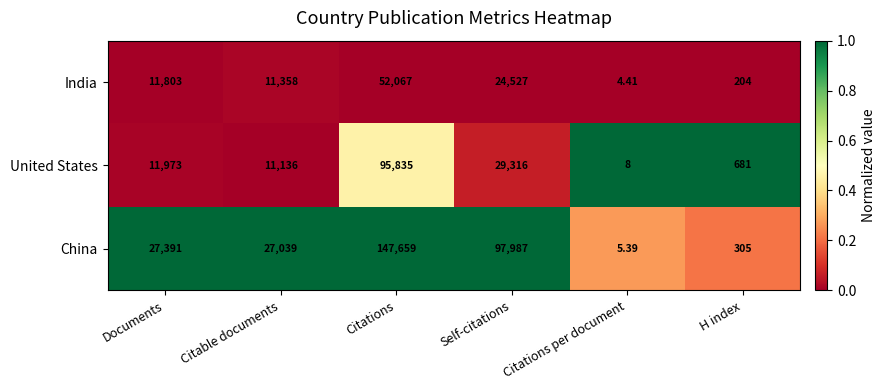

List the series in order of their peak value, highest first.

China, United States, India